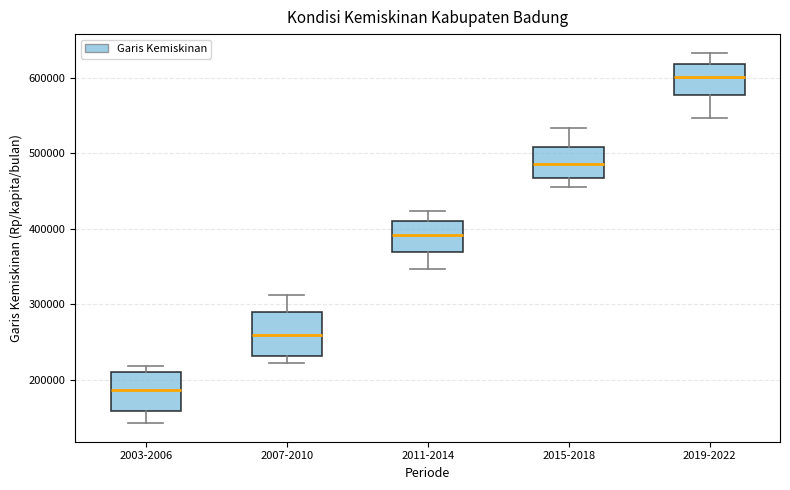

Reading left to right, read every box against the y-axis: the position of its median line, the range the box covers, and the ends of its whiskers. The values are not printed on the chart, so give them approximately, as read against the axis.

2003-2006: median 190000, box 160000 to 210000, whiskers 140000 to 220000
2007-2010: median 260000, box 230000 to 290000, whiskers 220000 to 310000
2011-2014: median 390000, box 370000 to 410000, whiskers 350000 to 420000
2015-2018: median 490000, box 470000 to 510000, whiskers 450000 to 530000
2019-2022: median 600000, box 580000 to 620000, whiskers 550000 to 630000